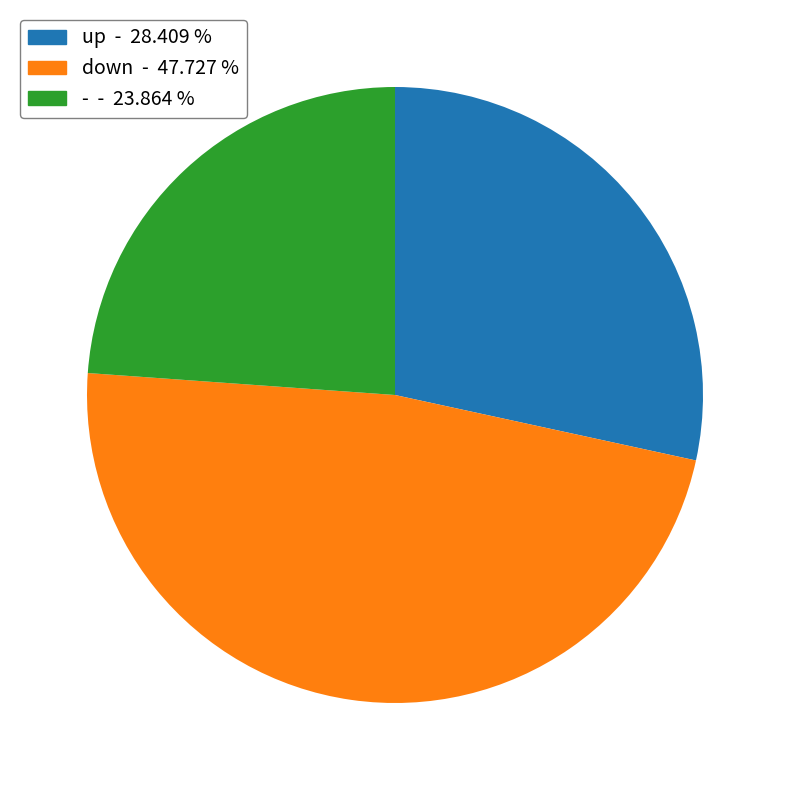

Between up - 28.409 % and down - 47.727 %, which is larger?

down - 47.727 %